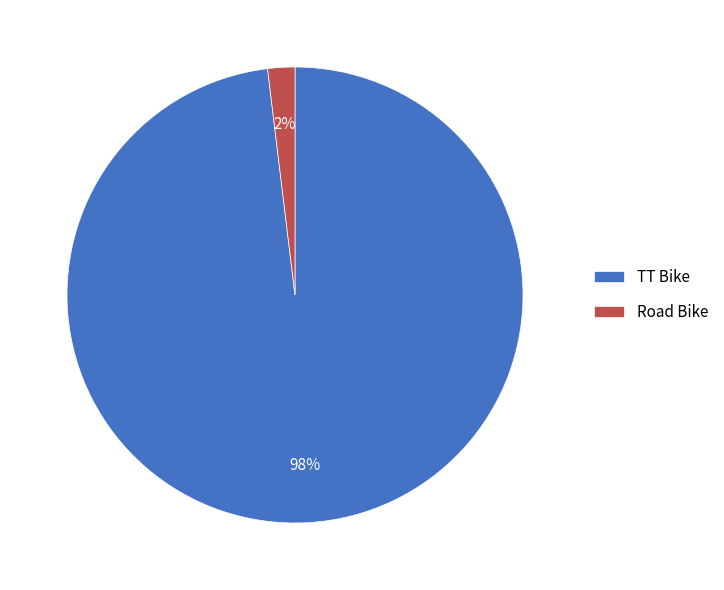

Count the number of slices in the pie.

2